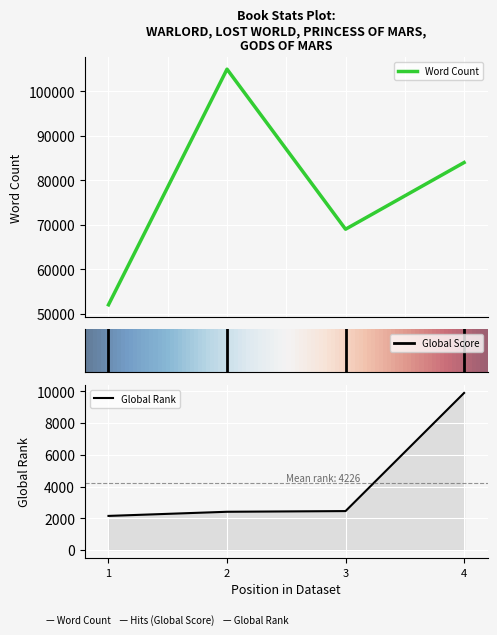

What is the value of the Word Count point at the 3rd from the left?

69000